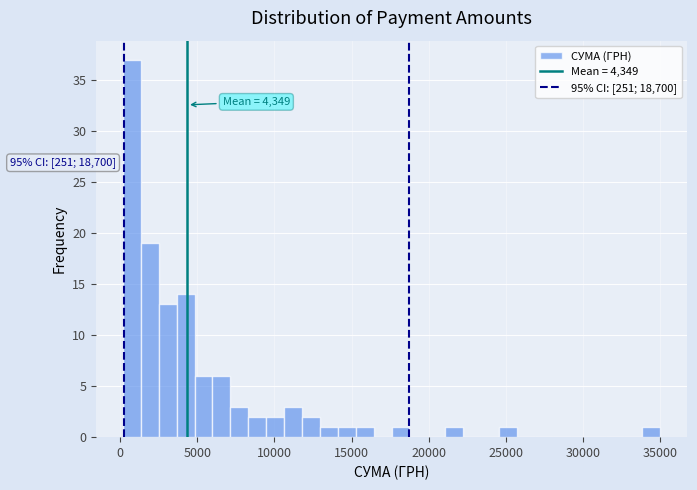

Around what value on the x-axis is the tallest bar? Give the approximate position of its centre, as read against the axis.

1000